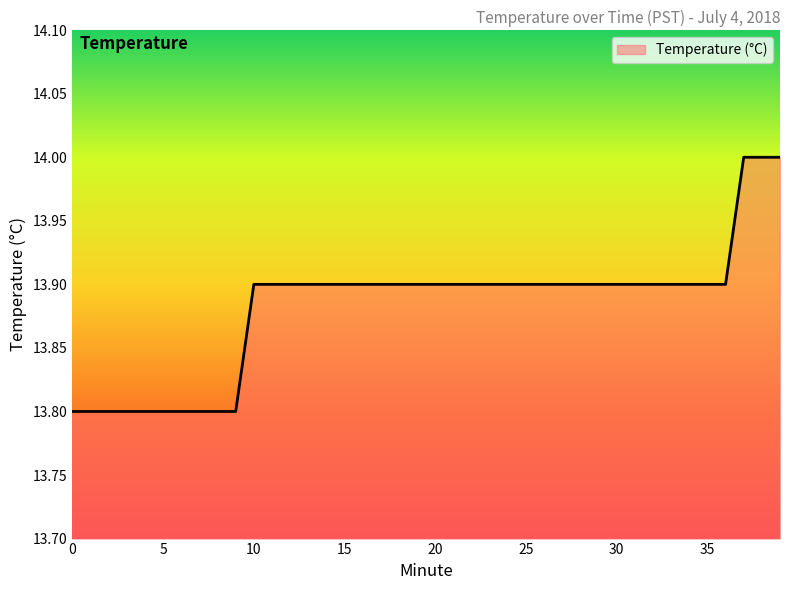

What is the smallest value displayed?

13.8